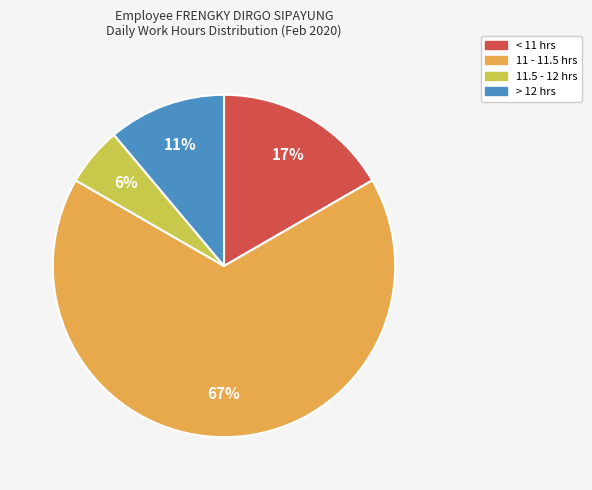

To the nearest percent, what is the average slice percentage?

25%